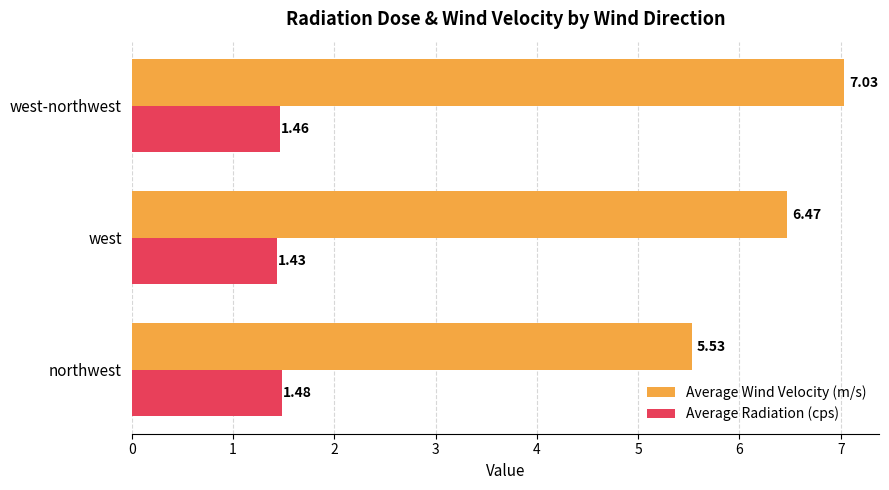

Rank the series by their maximum value, from lowest to highest.

Average Radiation (cps), Average Wind Velocity (m/s)